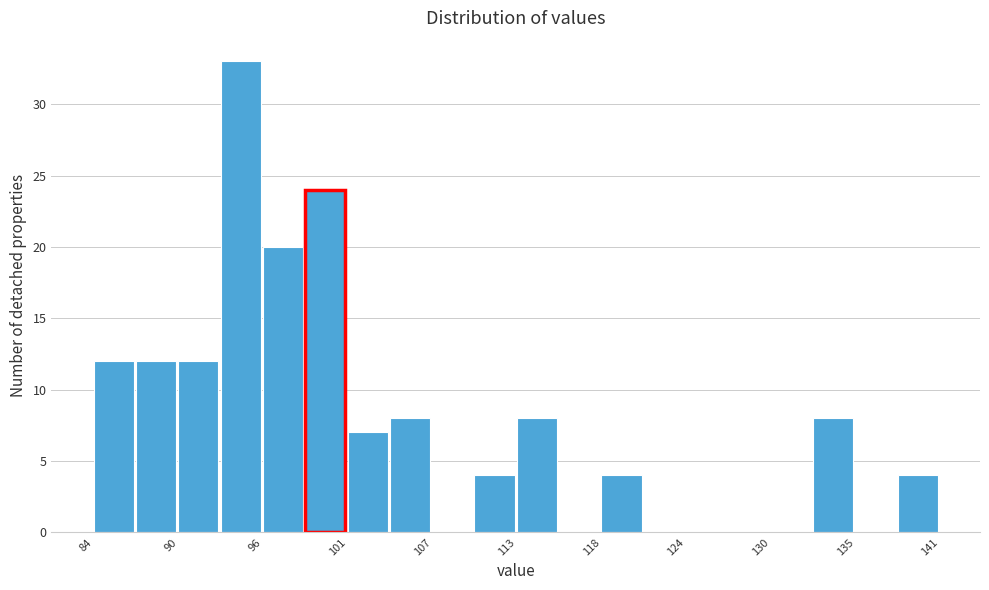

Read against the x-axis, roughly where is the centre of the tallest bar?

94